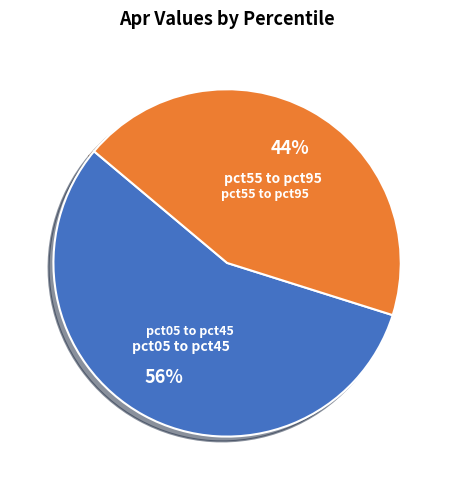

Does any single category account for the majority?

Yes